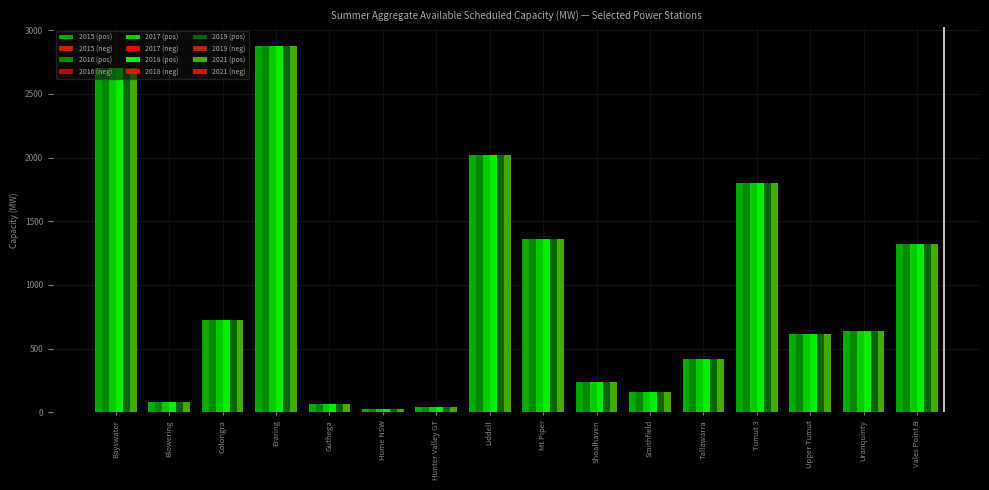

Which series has the widest spread of values?

2015